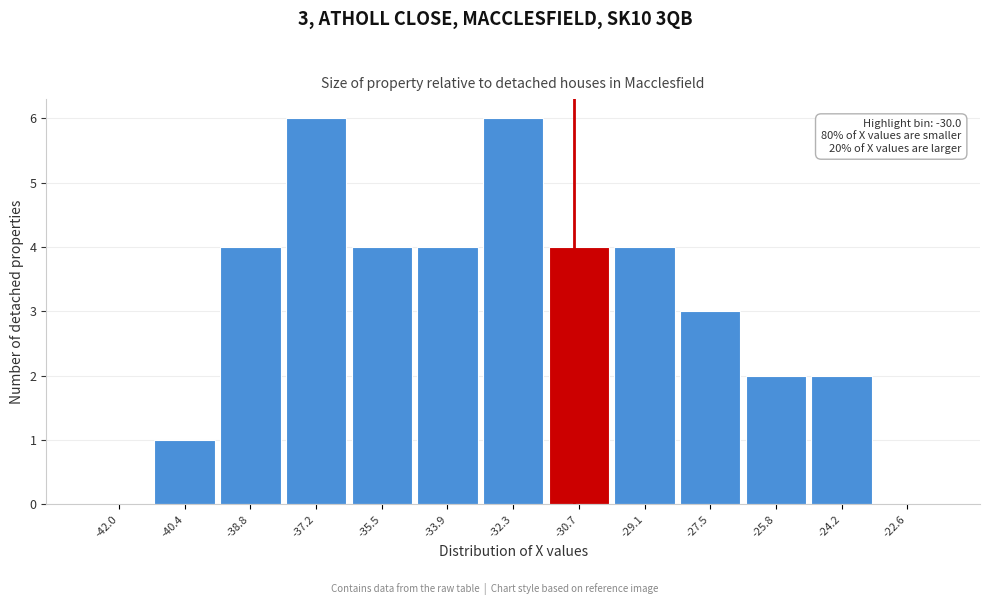

Reading left to right, what are all the values shown in this chart?

-42.0=0	-40.4=1	-38.8=4	-37.2=6	-35.5=4	-33.9=4	-32.3=6	-30.7=4	-29.1=4	-27.5=3	-25.8=2	-24.2=2	-22.6=0